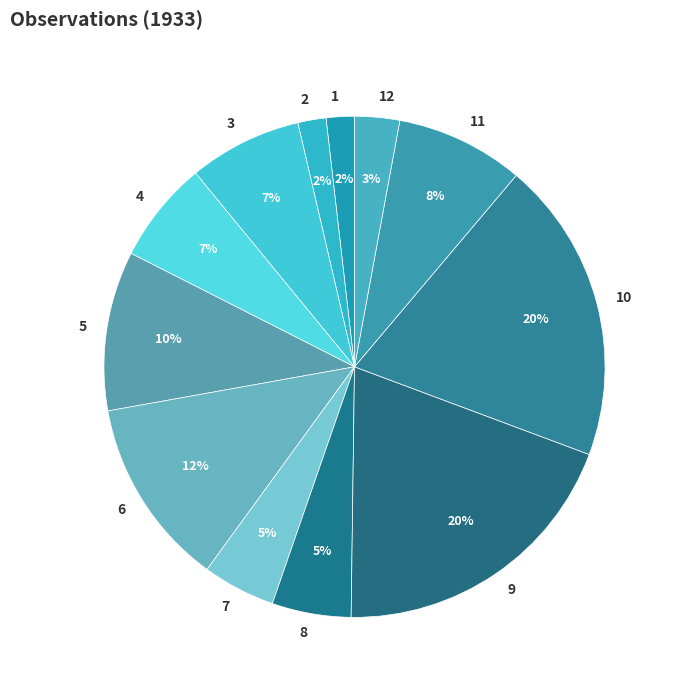

Does any single category account for the majority?

No